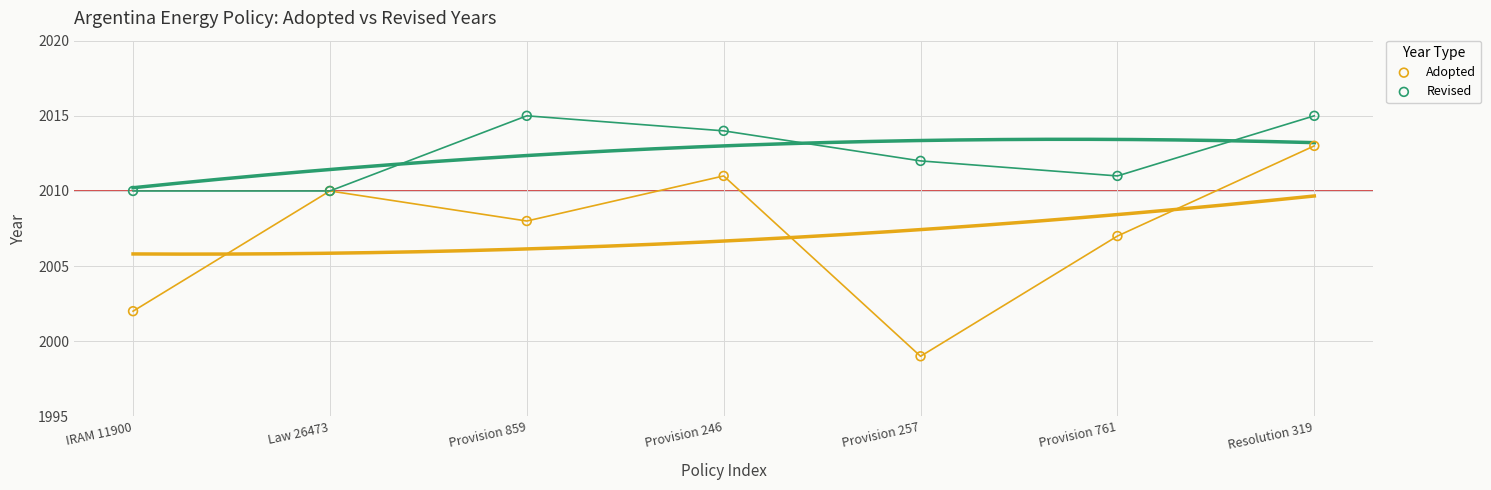

In the Adopted series, what Y value is closest to 2006?

2007